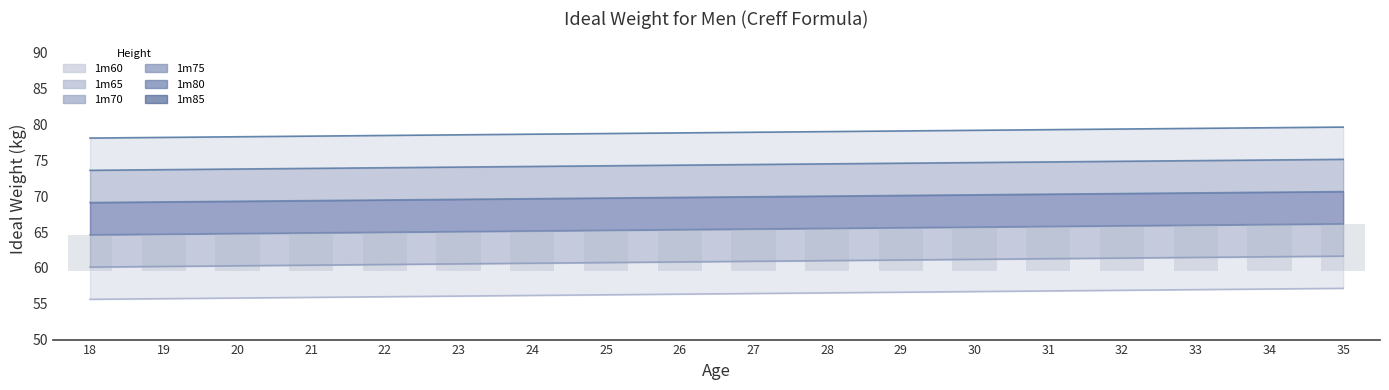

Between 33 and 23, which is larger?

33